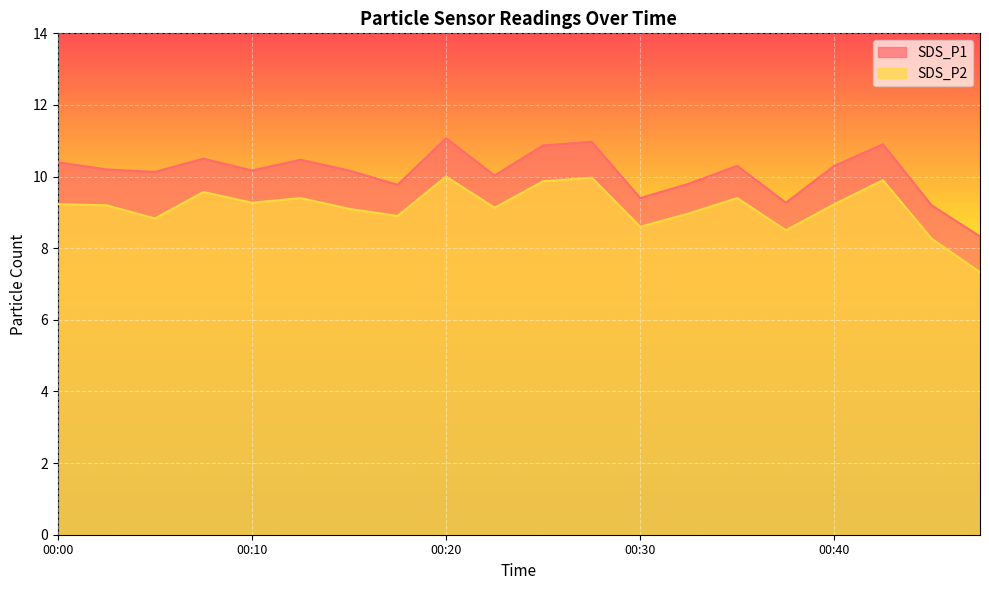

True or false: SDS_P2 and SDS_P1 intersect in this chart.

False